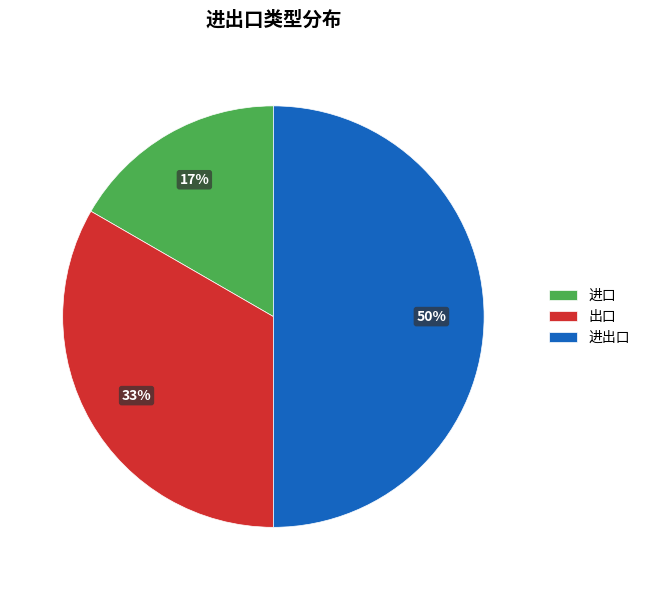

Do 进出口 and 出口 together represent more than half of the pie?

Yes